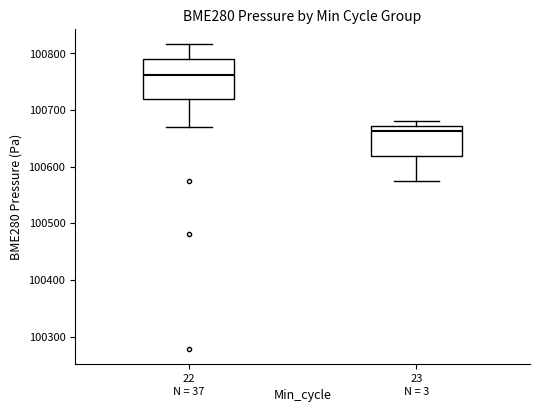

Which box's median line is the lowest?

23